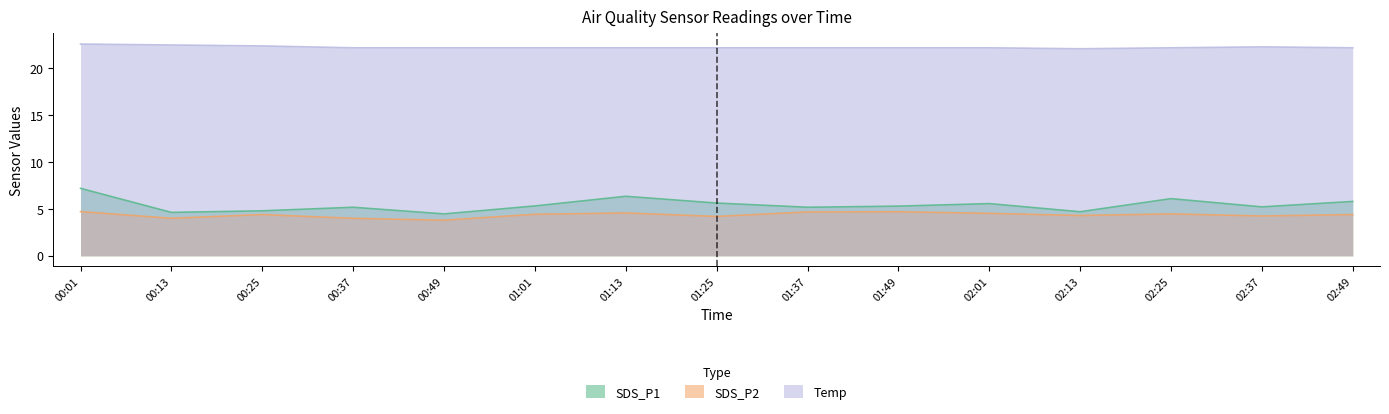

What position from the right is 01:49?

6